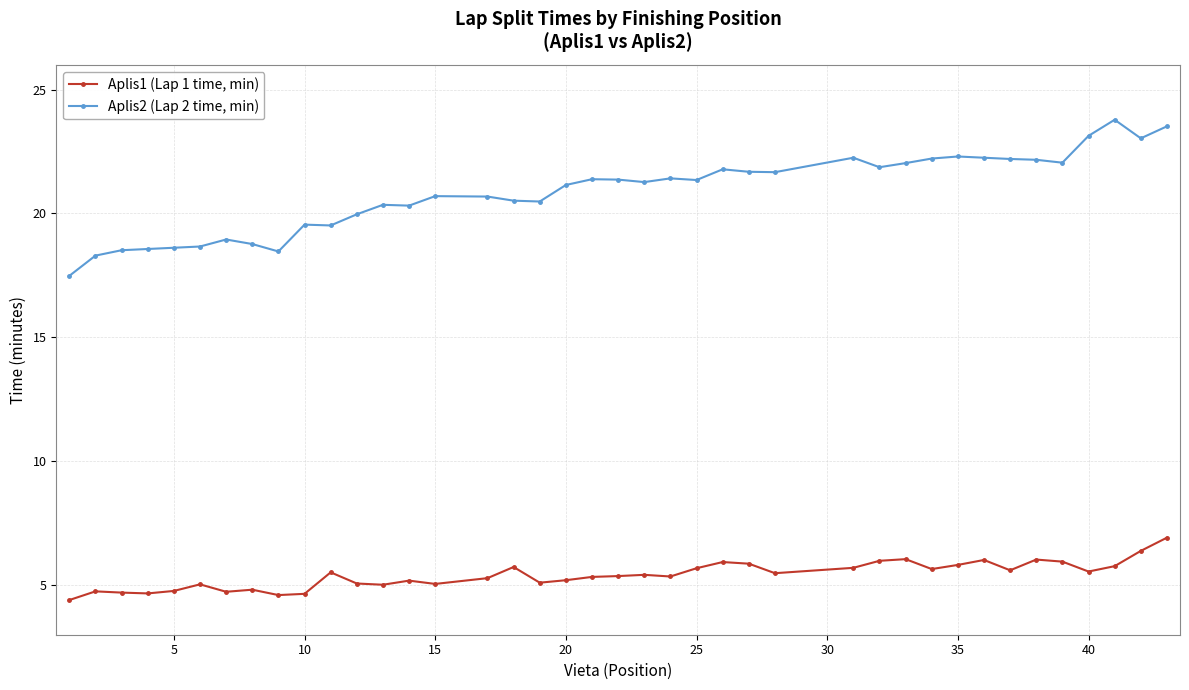

What is the value of the Aplis1 (Lap 1 time, min) point at the 19th from the left?

5.2